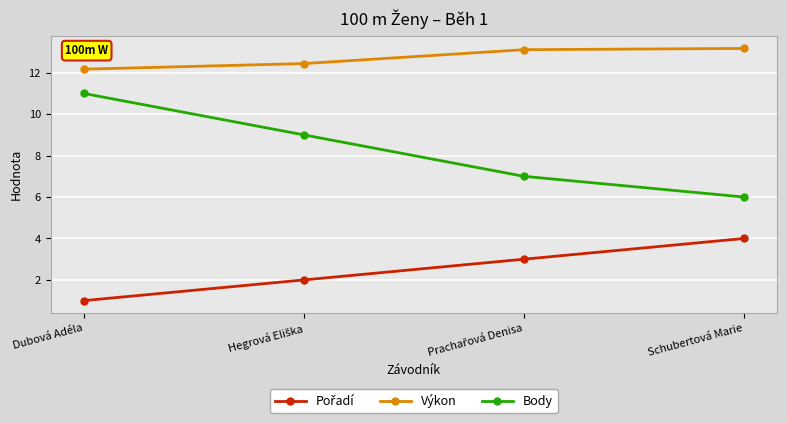

Which series has the widest spread of values?

Body